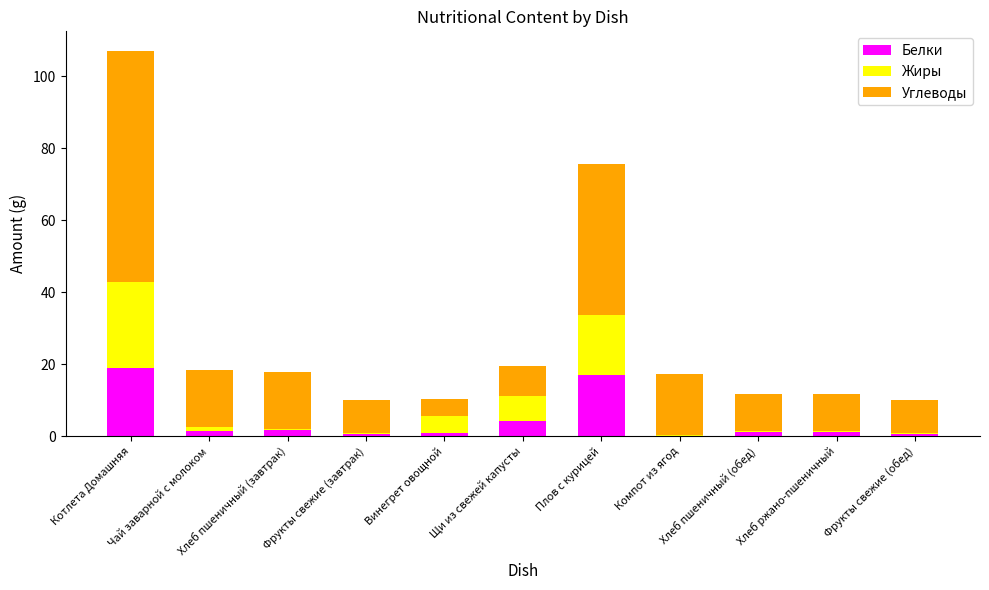

What are all the series names shown in the legend?

Белки, Жиры, Углеводы